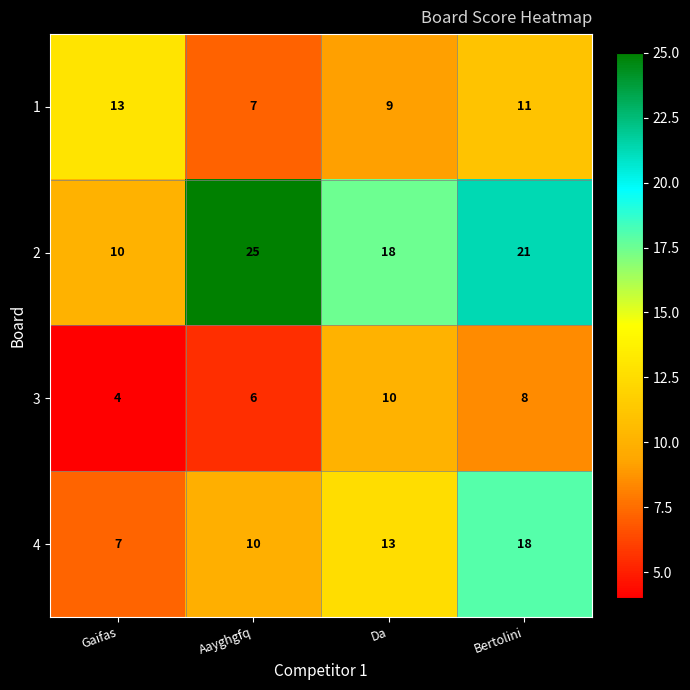

The 2 series shows 10 at Gaifas. True or false?

True